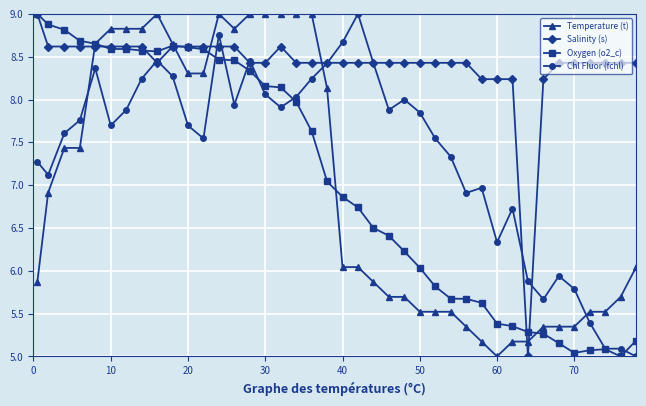

True or false: Temperature (t) has more than 1 points higher than both neighbors.

True